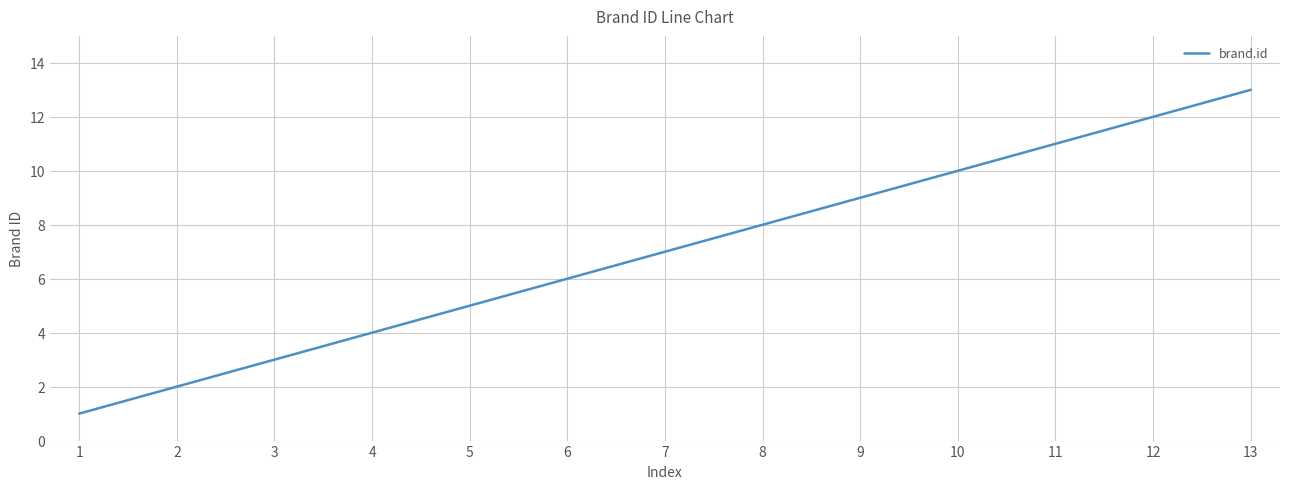

What is the smallest value displayed?

1